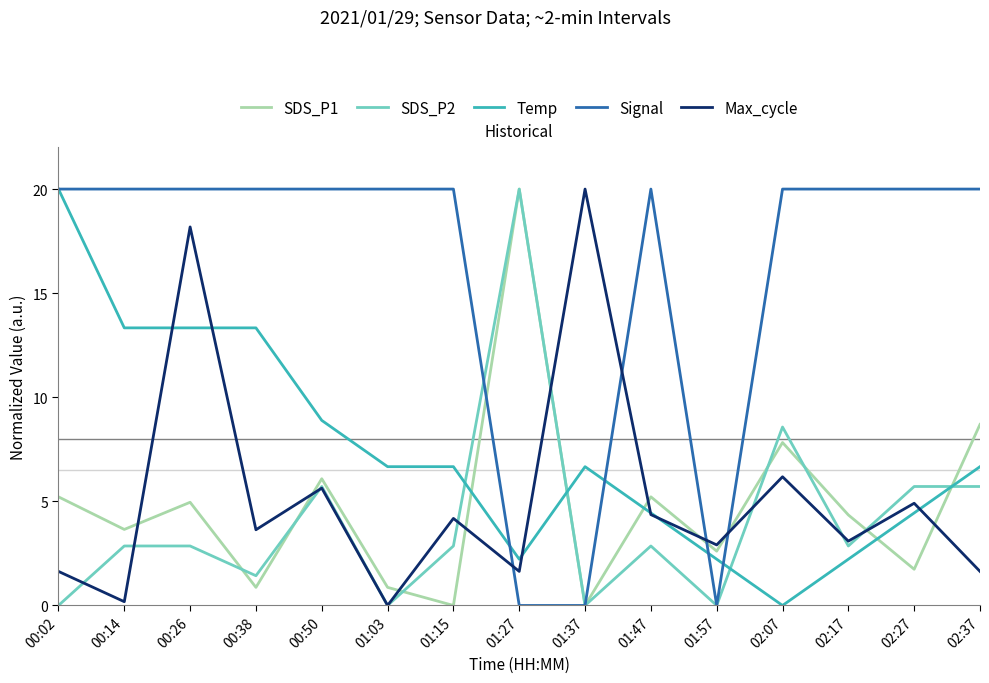

What is the average value of the SDS_P1 series?

4.8